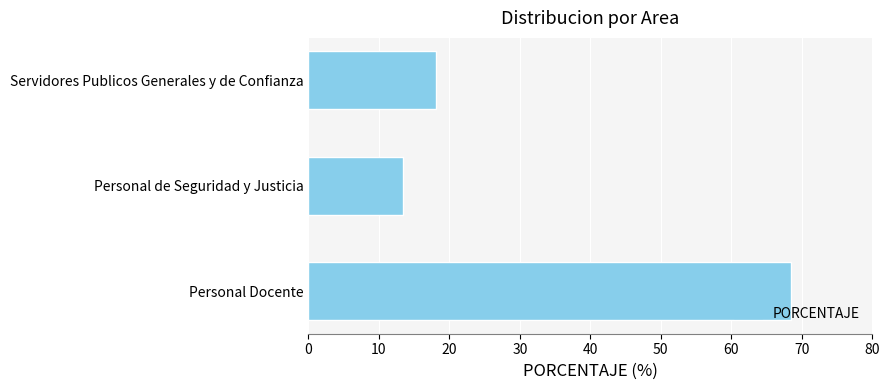

What is the change in value from Personal Docente to Servidores Publicos Generales y de Confianza?

-50.4